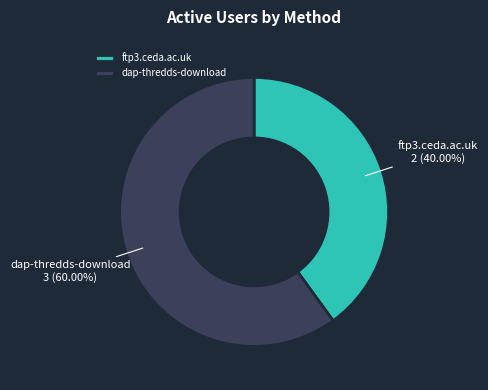

What is the total percentage of ftp3.ceda.ac.uk and dap-thredds-download?

100.0%